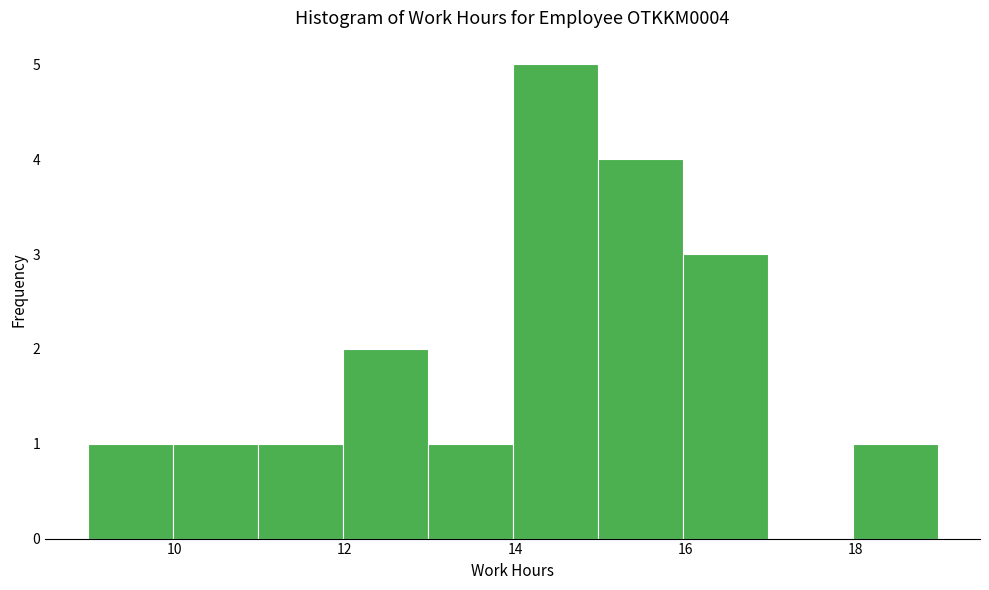

What is the height of the bar covering 15 to 16 on the x-axis? Neither the bar edges nor the heights are printed on the chart, so give them approximately, as read against the axes.

4